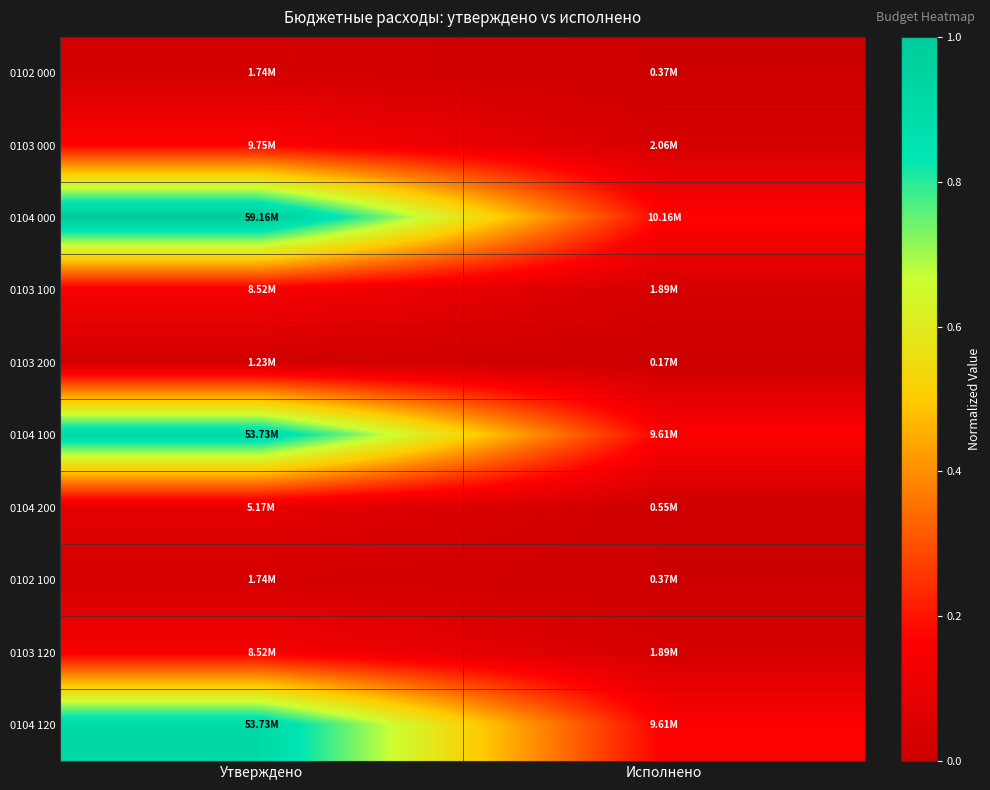

At which category is the sum across all series the highest?

Утверждено